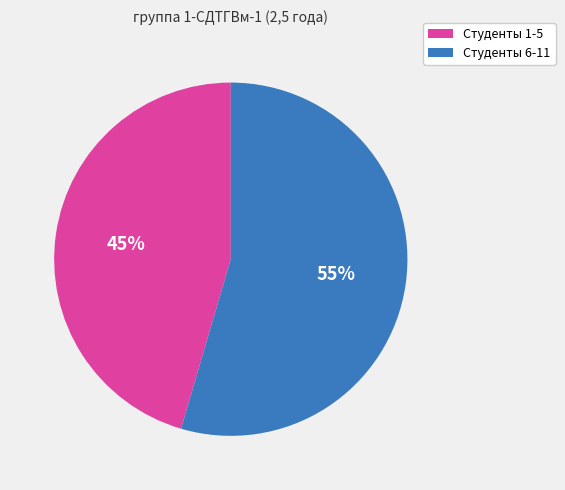

To the nearest percent, what is the combined percentage of Студенты 6-11 and Студенты 1-5?

100%